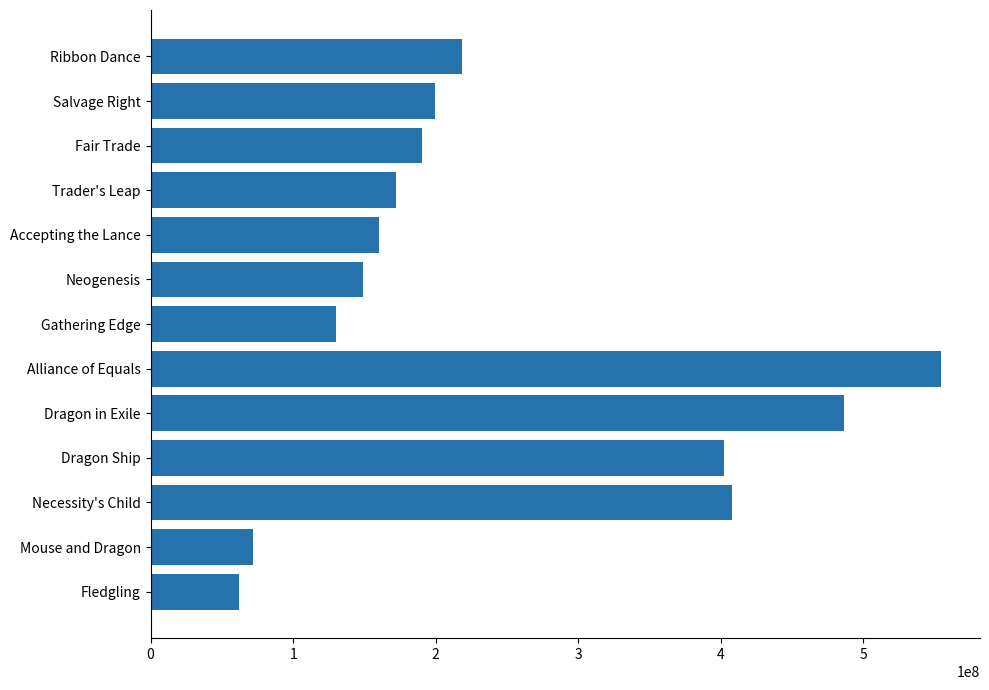

What is the change in value from Gathering Edge to Necessity's Child?

+277798436